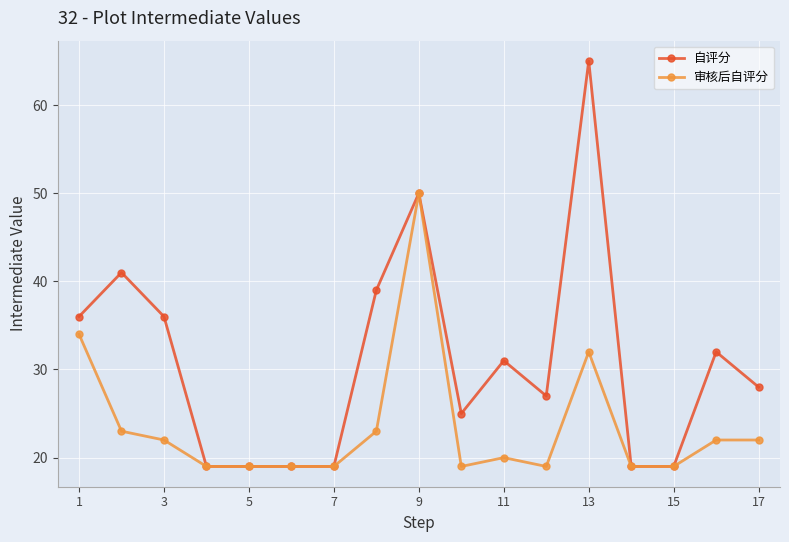

Reading right to left, transcribe all the data shown in this chart.

自评分: 28	32	19	19	65	27	31	25	50	39	19	19	19	19	36	41	36
审核后自评分: 22	22	19	19	32	19	20	19	50	23	19	19	19	19	22	23	34